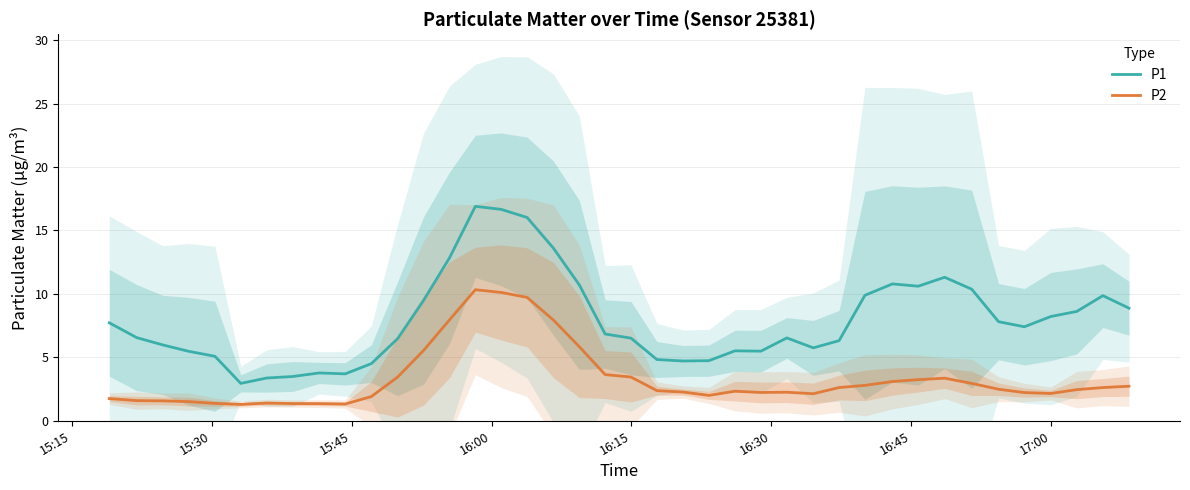

True or false: P2 and P1 cross at least once.

False